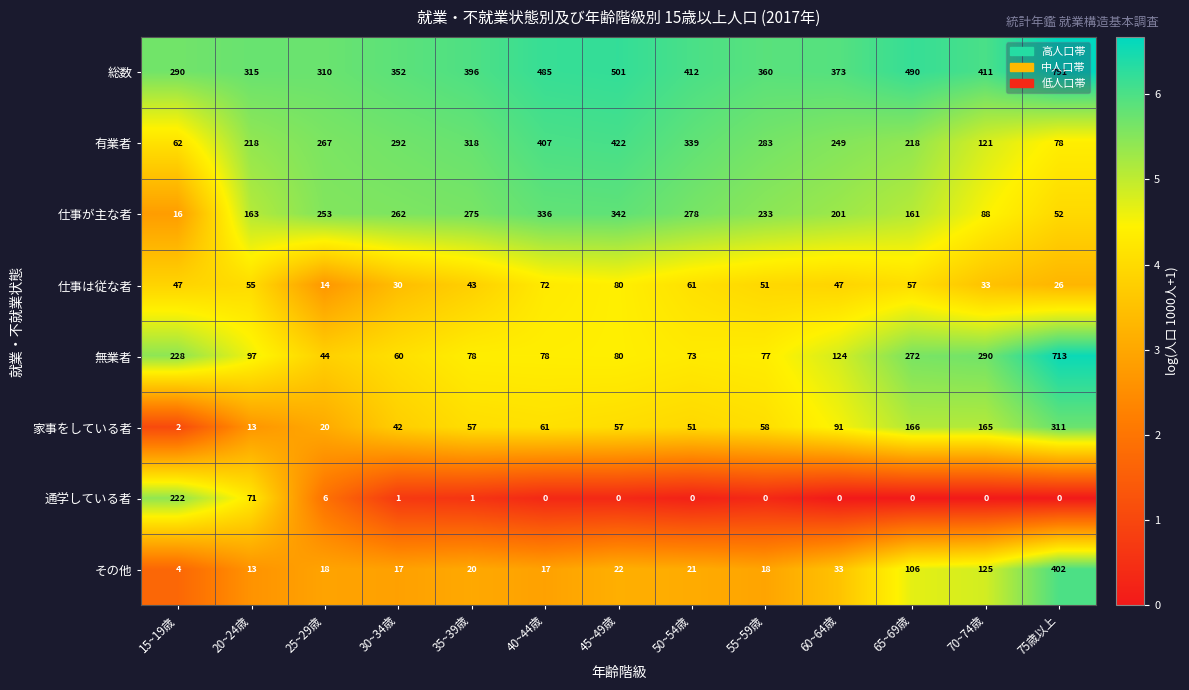

What is the difference between the その他 values at 30~34歳 and 75歳以上?

385